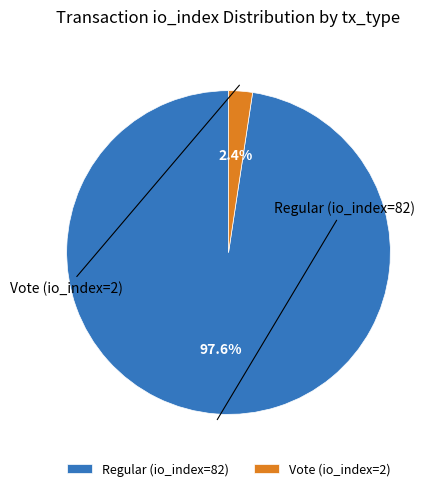

Count the number of slices in the pie.

2